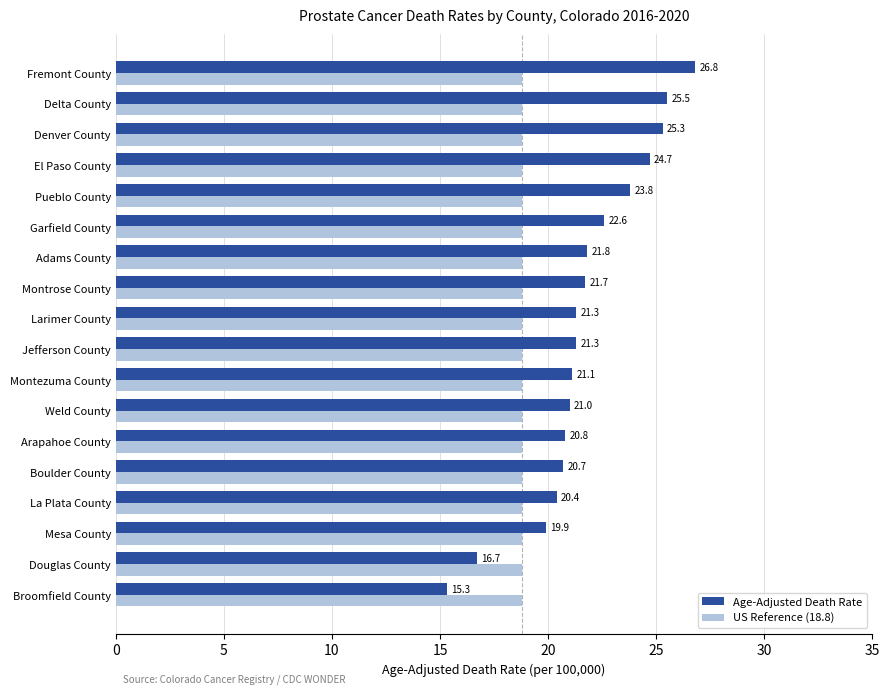

What is the sum of all US Reference (18.8) values?

338.4